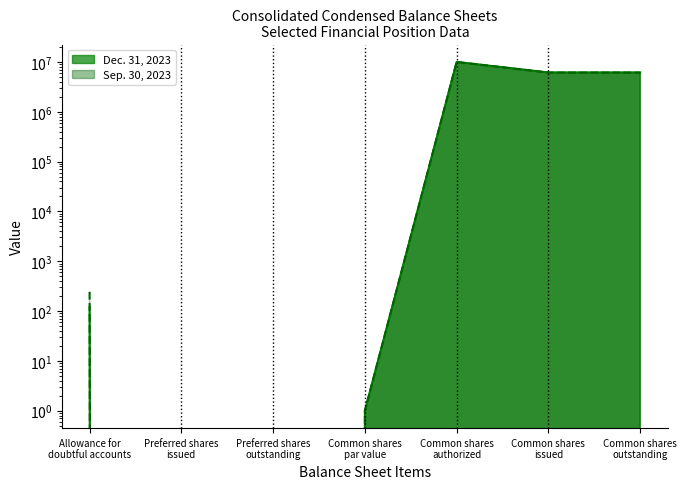

Does the chart have visible grid lines?

No